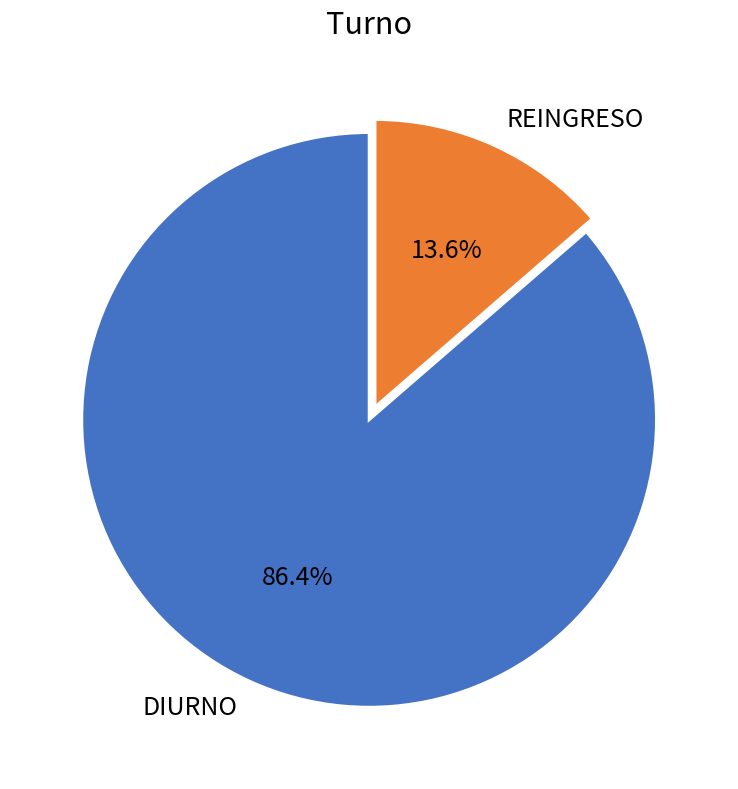

Is the sum of DIURNO and REINGRESO greater than half?

Yes